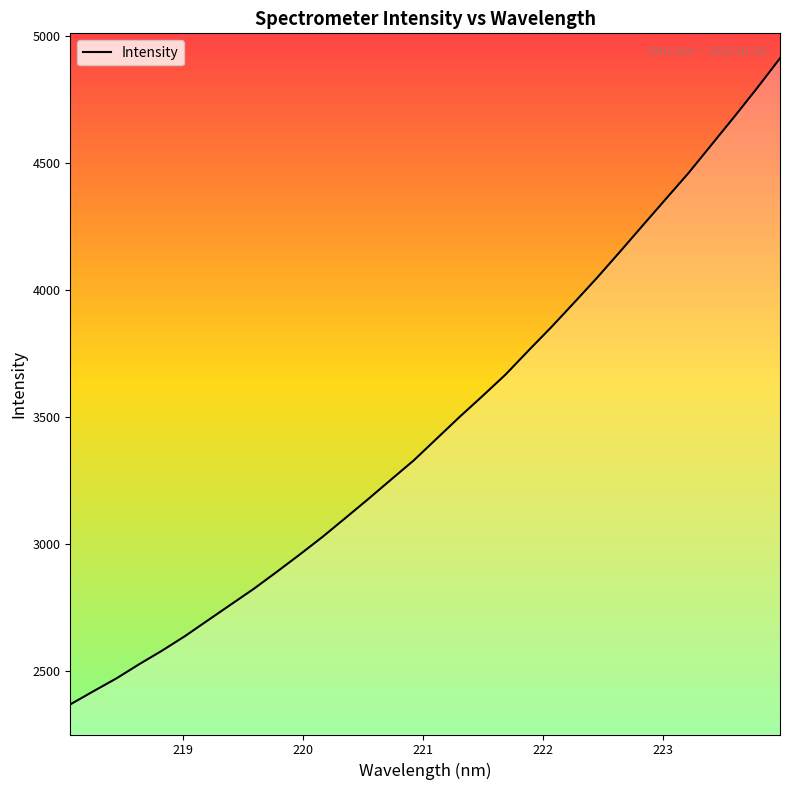

What is the difference between the maximum and minimum values?

2542.3